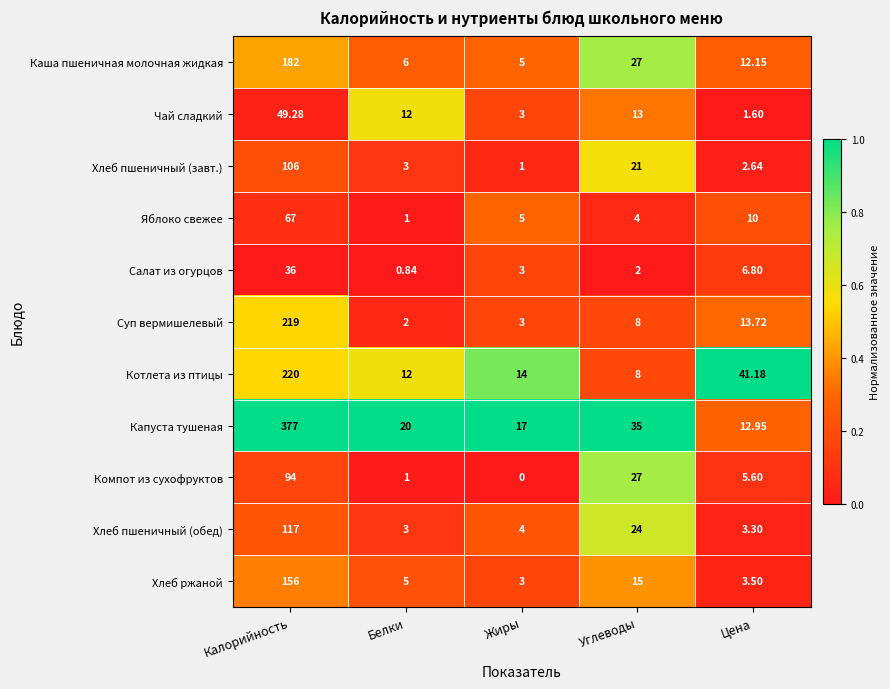

Rank the series by their maximum value, from lowest to highest.

Салат из огурцов, Чай сладкий, Яблоко свежее, Компот из сухофруктов, Хлеб пшеничный (завт.), Хлеб пшеничный (обед), Хлеб ржаной, Каша пшеничная молочная жидкая, Суп вермишелевый, Котлета из птицы, Капуста тушеная